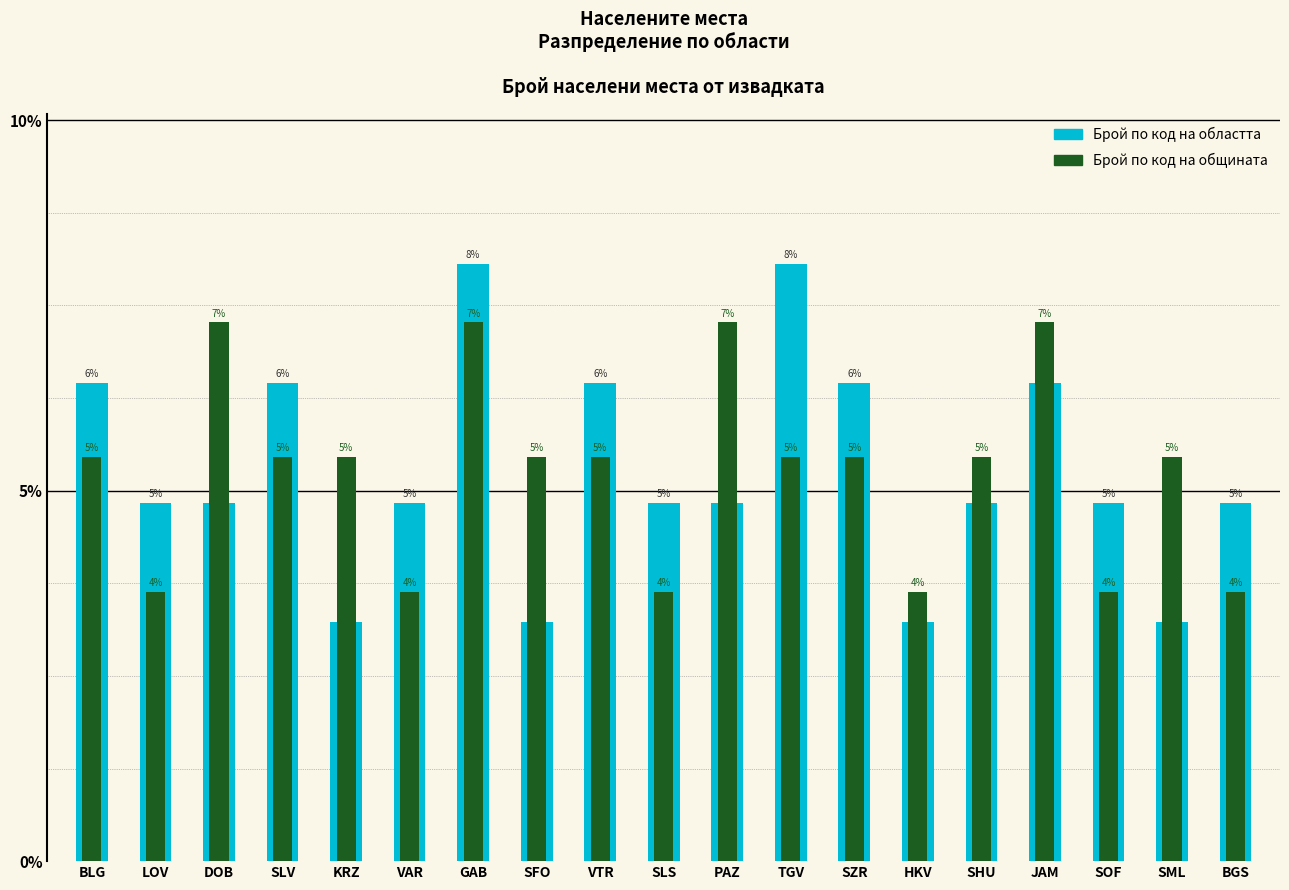

Reading left to right, list all the values displayed in this chart.

Брой по код на областта: BLG=6.5	LOV=4.8	DOB=4.8	SLV=6.5	KRZ=3.2	VAR=4.8	GAB=8.1	SFO=3.2	VTR=6.5	SLS=4.8	PAZ=4.8	TGV=8.1	SZR=6.5	HKV=3.2	SHU=4.8	JAM=6.5	SOF=4.8	SML=3.2	BGS=4.8
Брой по код на общината: BLG=5.5	LOV=3.6	DOB=7.3	SLV=5.5	KRZ=5.5	VAR=3.6	GAB=7.3	SFO=5.5	VTR=5.5	SLS=3.6	PAZ=7.3	TGV=5.5	SZR=5.5	HKV=3.6	SHU=5.5	JAM=7.3	SOF=3.6	SML=5.5	BGS=3.6